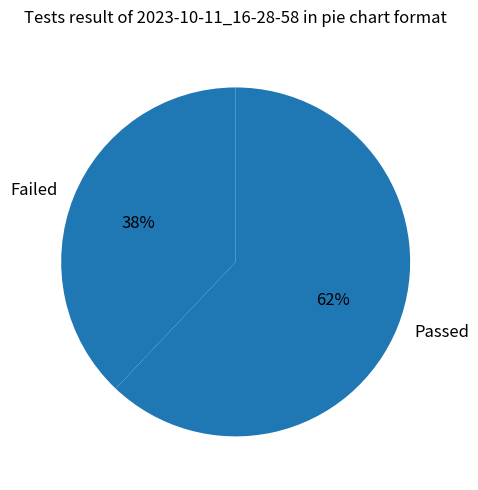

Count the number of slices in the pie.

2